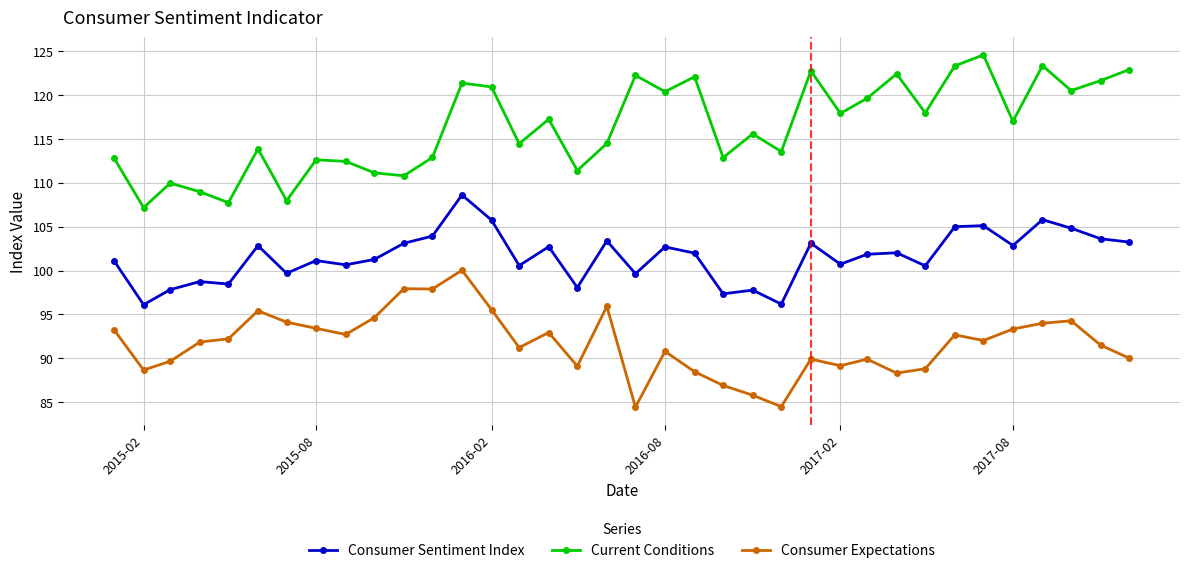

At how many categories does at least one series exceed 112?

28